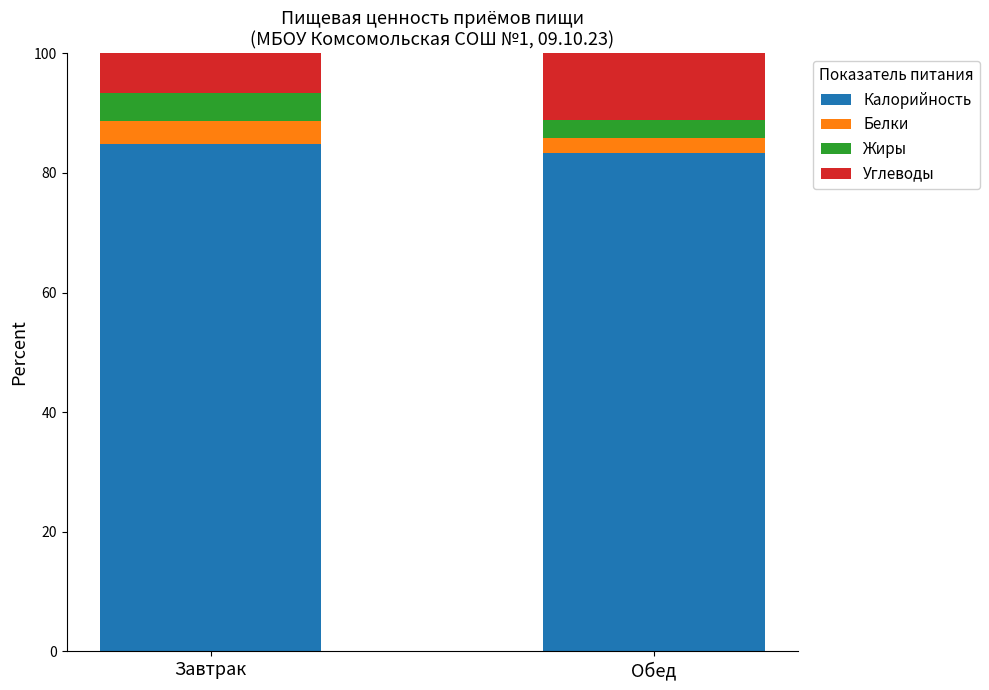

What is the sum of the Калорийность values at Обед and Завтрак?

168.0